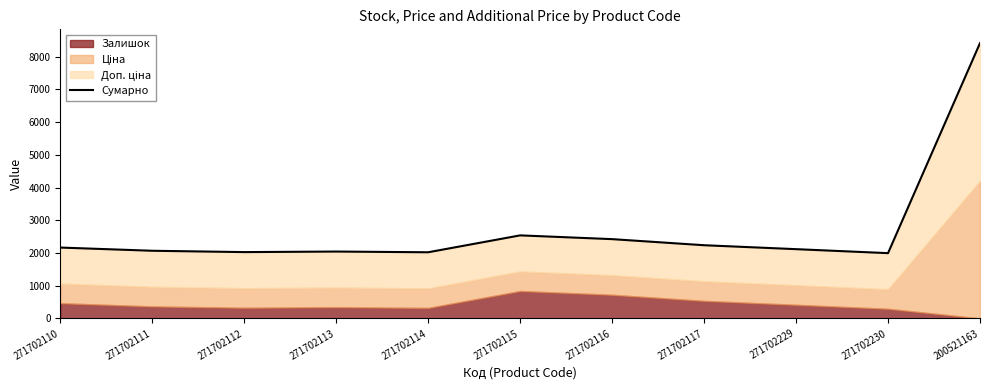

What is the approximate value at 271702110?

2166.9